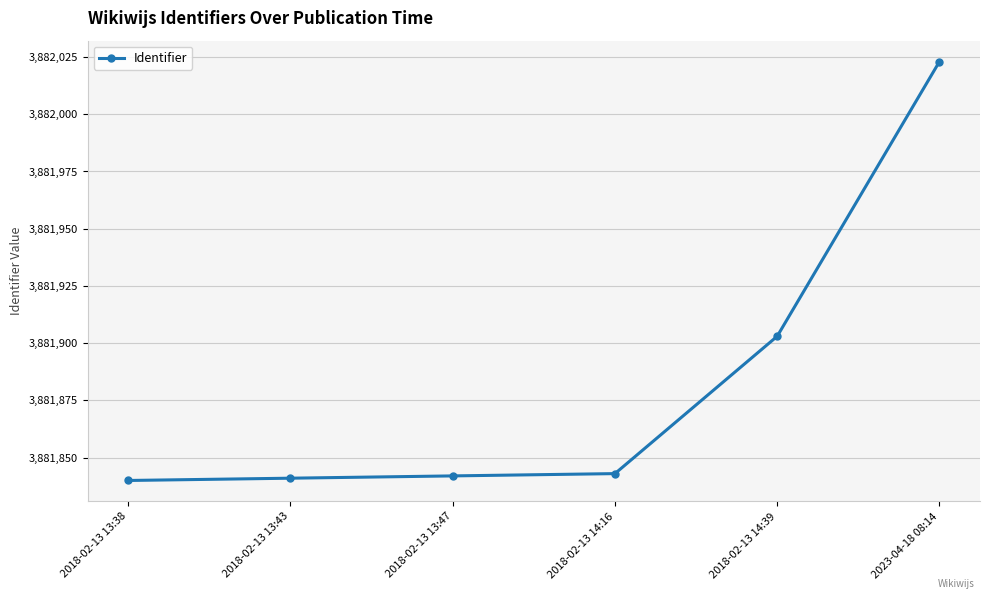

What is the label of the 1st point from the right?

2023-04-18 08:14